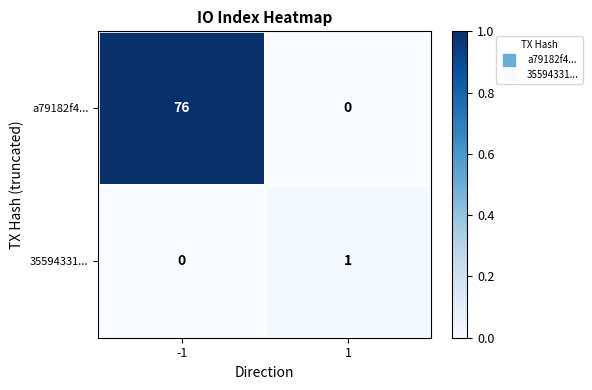

Which series has the widest spread of values?

a79182f4...